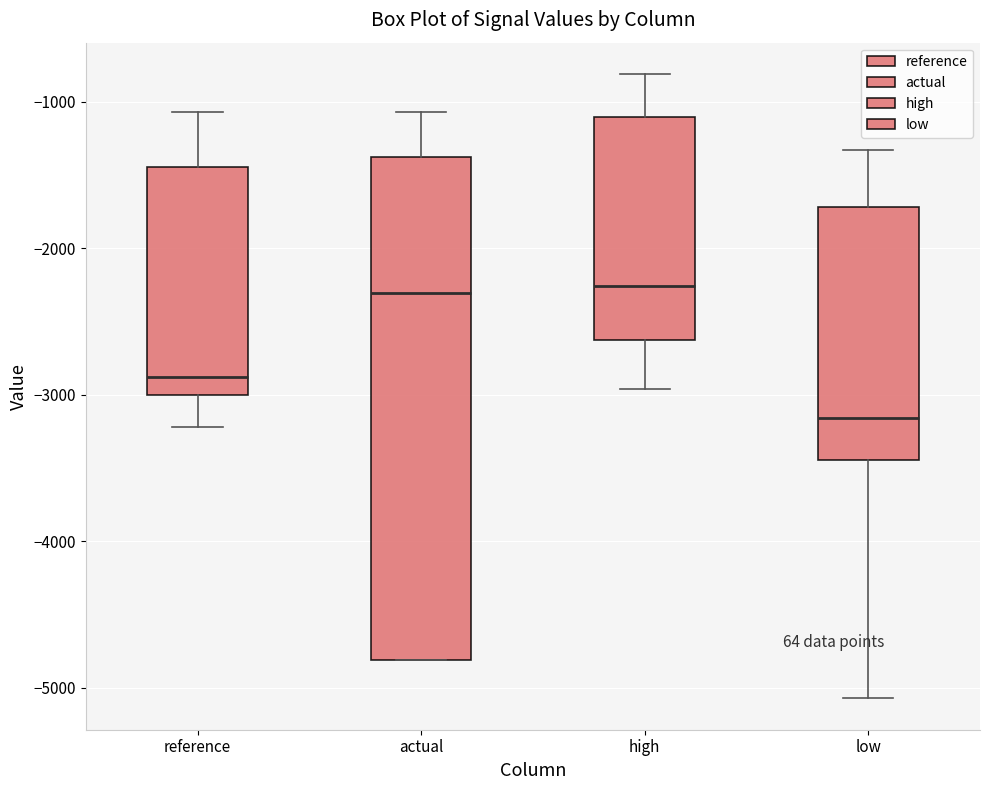

Reading left to right, transcribe this box plot: for each box, give where its median line is, the range the box spans, and where its two whiskers end, as read against the y-axis. The values are not printed on the chart, so give them approximately, as read against the axis.

reference: median -2900, box -3000 to -1400, whiskers -3200 to -1100
actual: median -2300, box -4800 to -1400, whiskers -4800 to -1100
high: median -2300, box -2600 to -1100, whiskers -3000 to -800
low: median -3200, box -3400 to -1700, whiskers -5100 to -1300